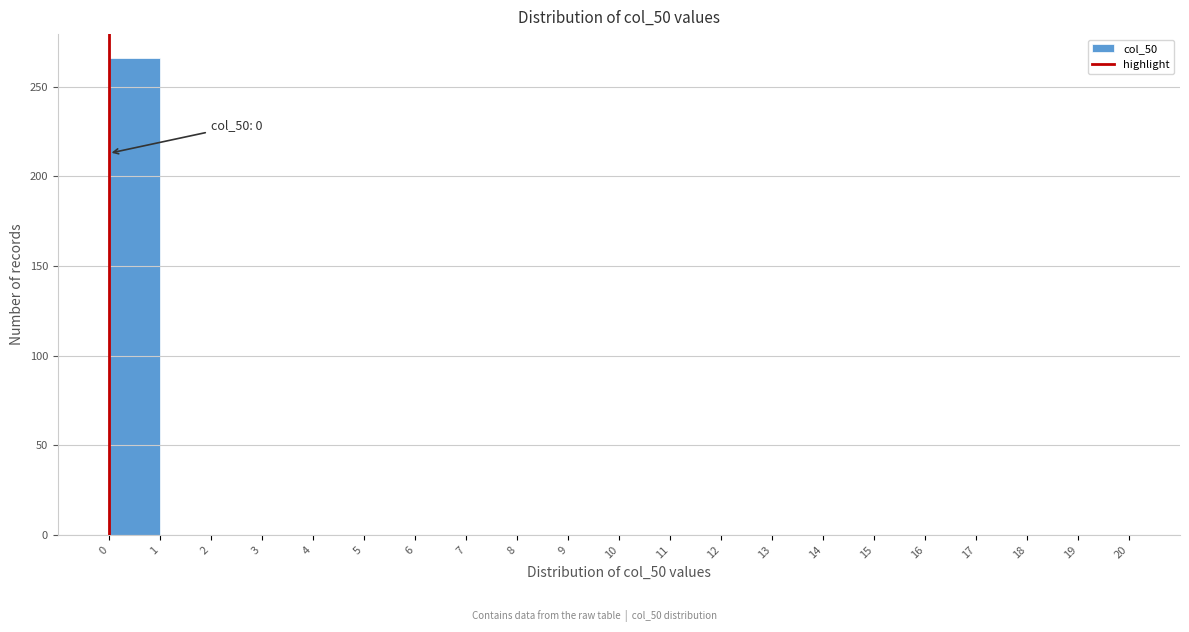

Over which range of the x-axis is the bar tallest?

0 to 1